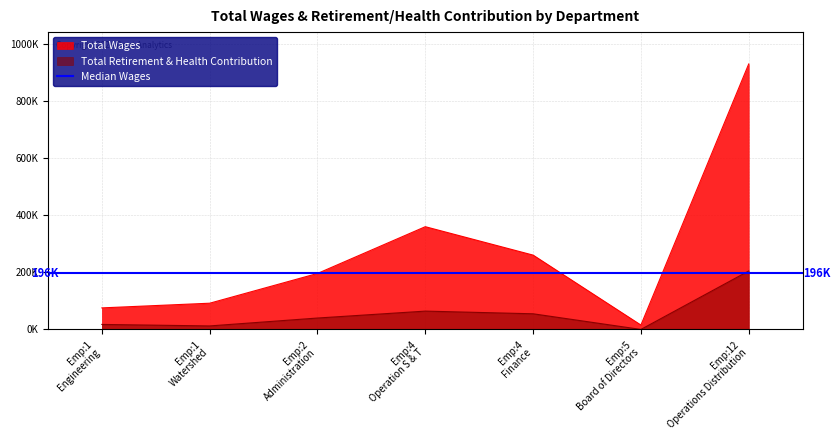

True or false: Total Retirement & Health Contribution has a value of 12247 at Watershed.

True